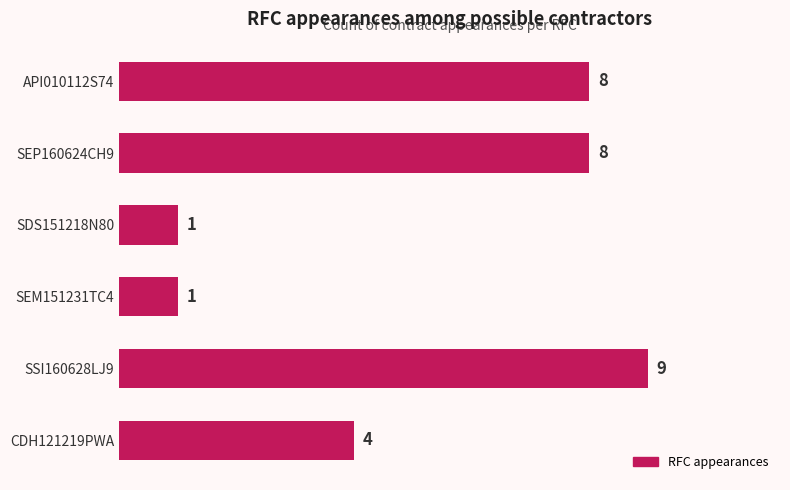

Which category has the highest value across all series?

SSI160628LJ9